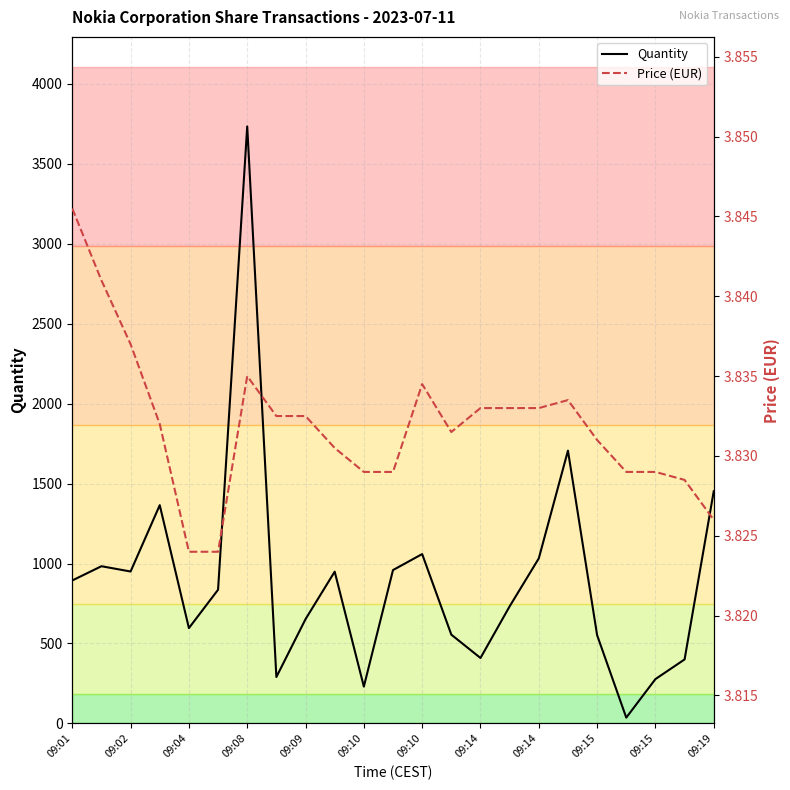

Does the chart have visible grid lines?

Yes